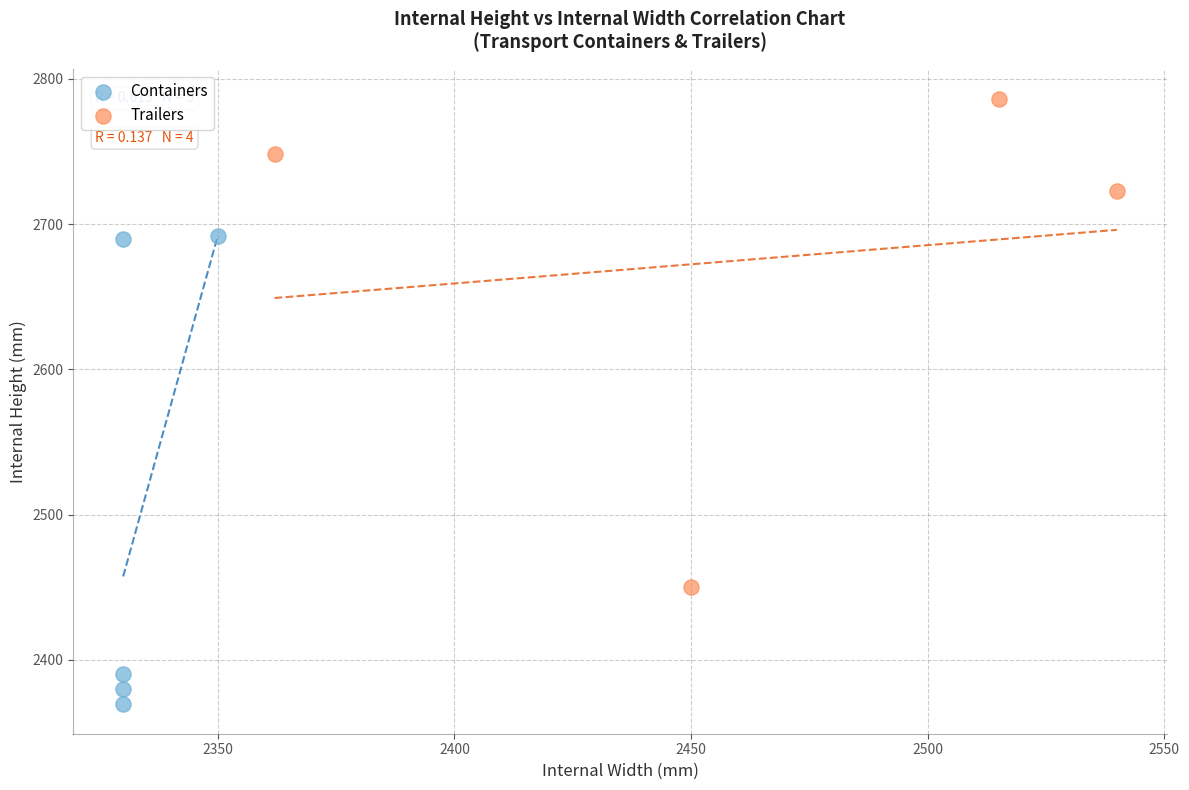

What are all the series names shown in the legend?

Containers, Trailers